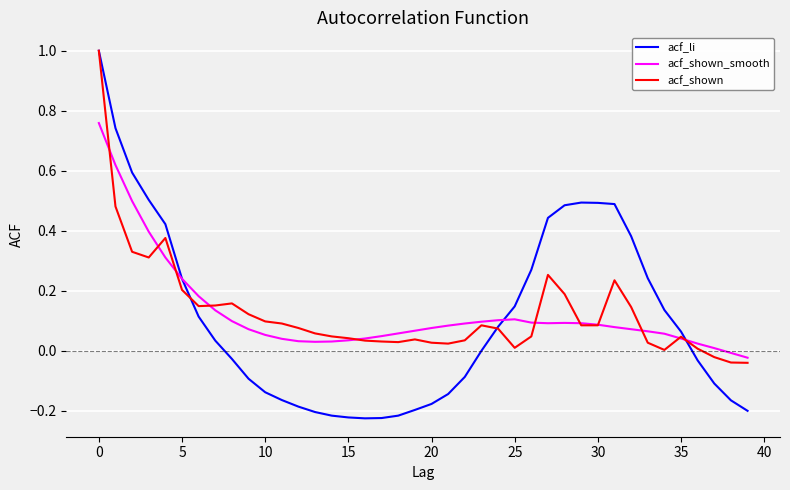

Is this an area chart (filled region under the line)?

No